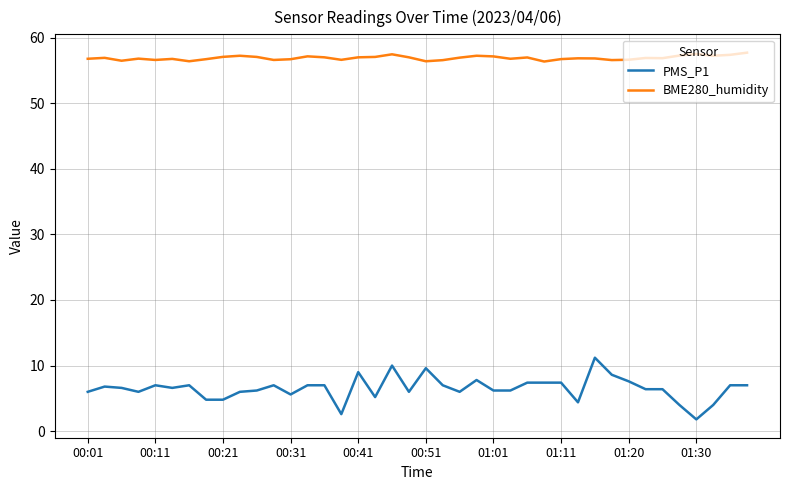

Which series has the largest total across all categories?

BME280_humidity